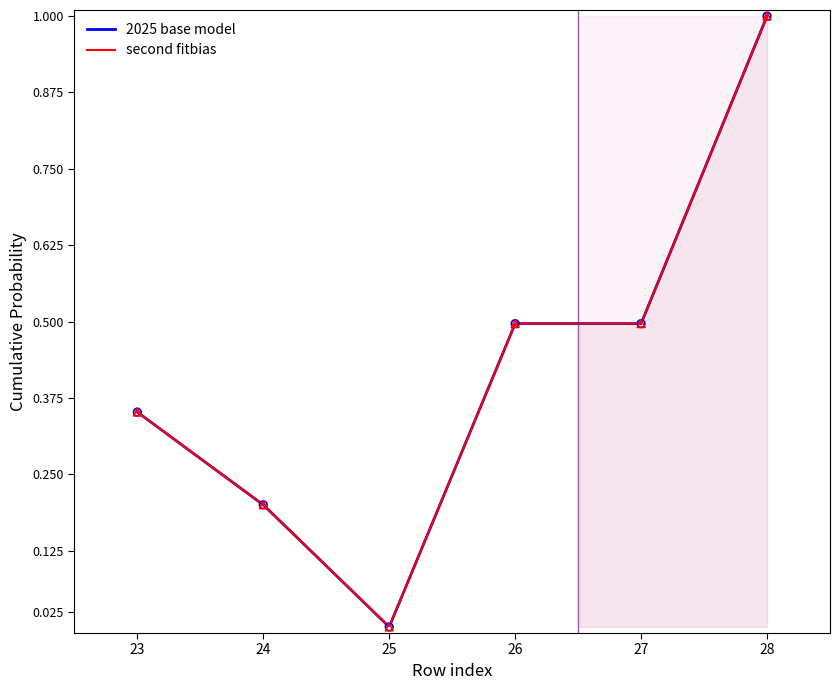

What are all the series names shown in the legend?

2025 base model, second fitbias